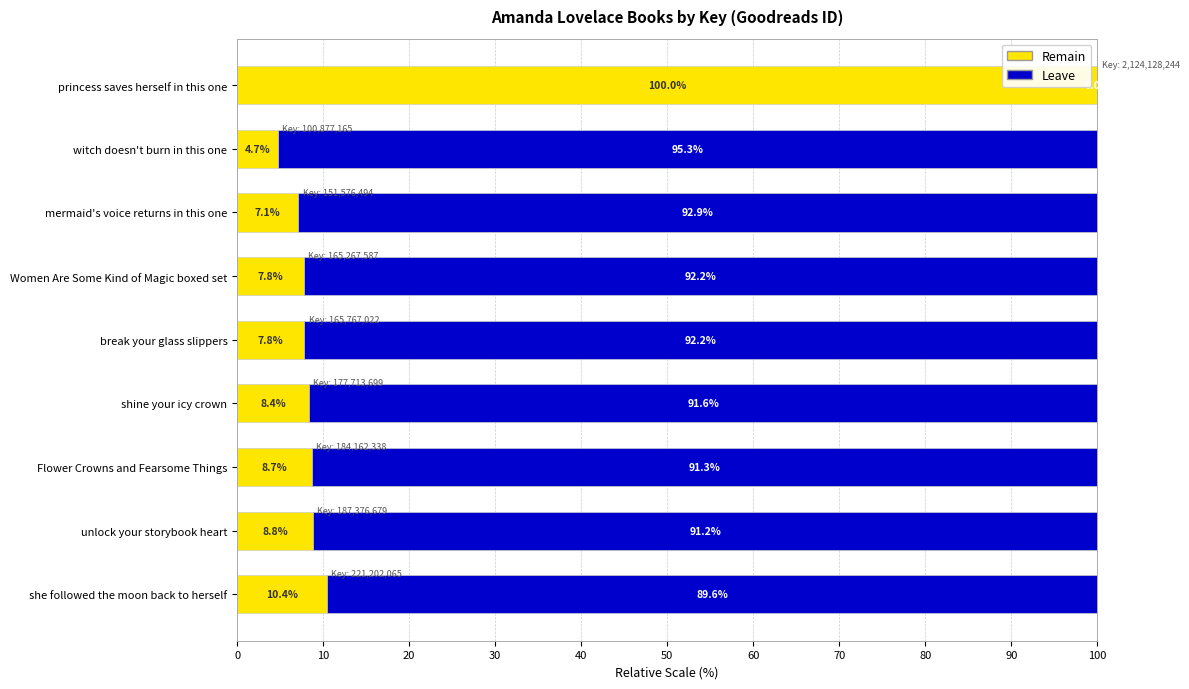

The value of Remain at unlock your storybook heart is 14.4. True or false?

False